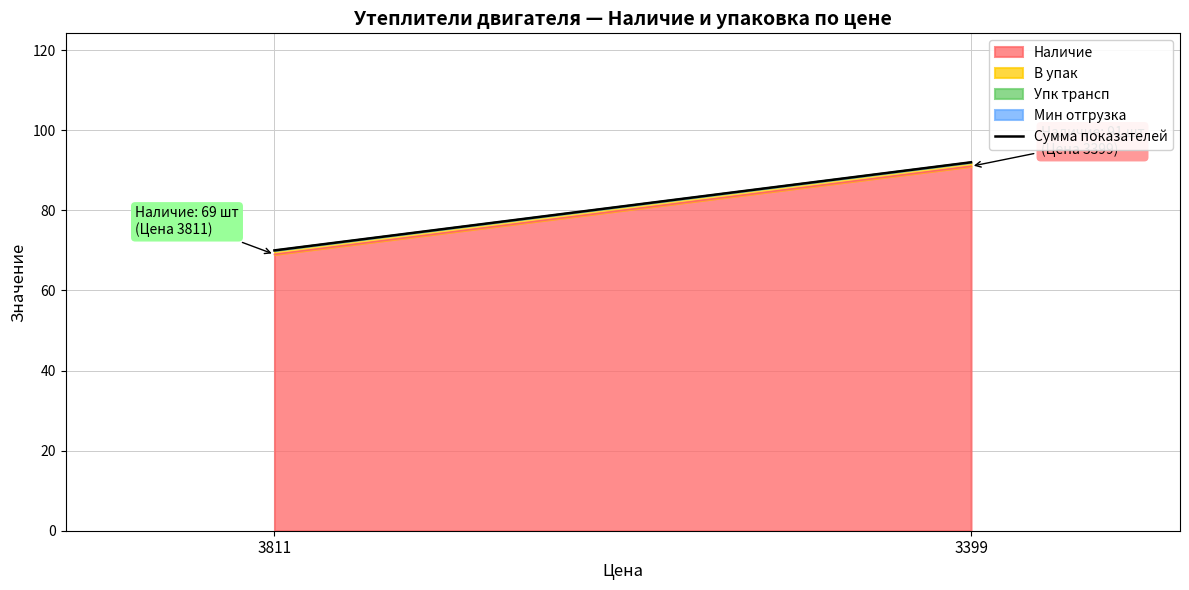

Reading left to right, transcribe all the data shown in this chart.

3811=70	3399=92